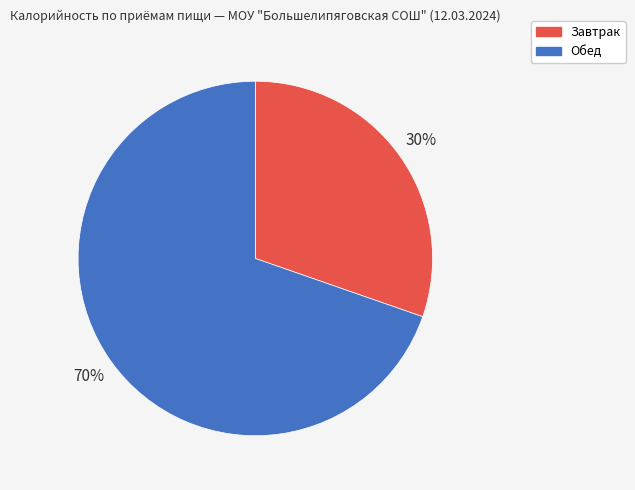

Do Обед and Завтрак together represent more than half of the pie?

Yes